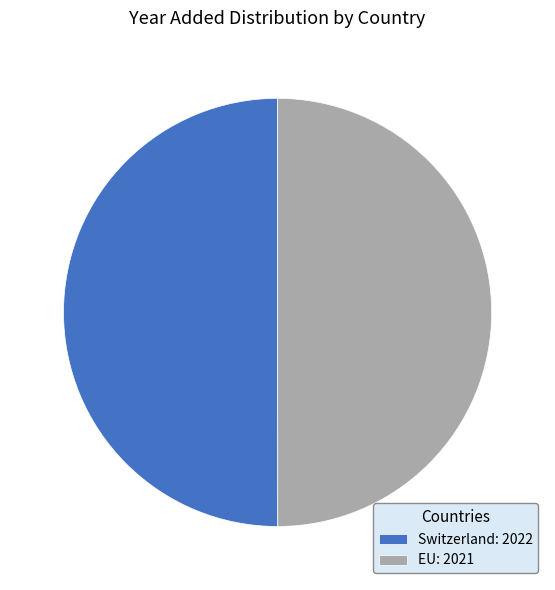

True or false: EU accounts for 50% of the total.

True